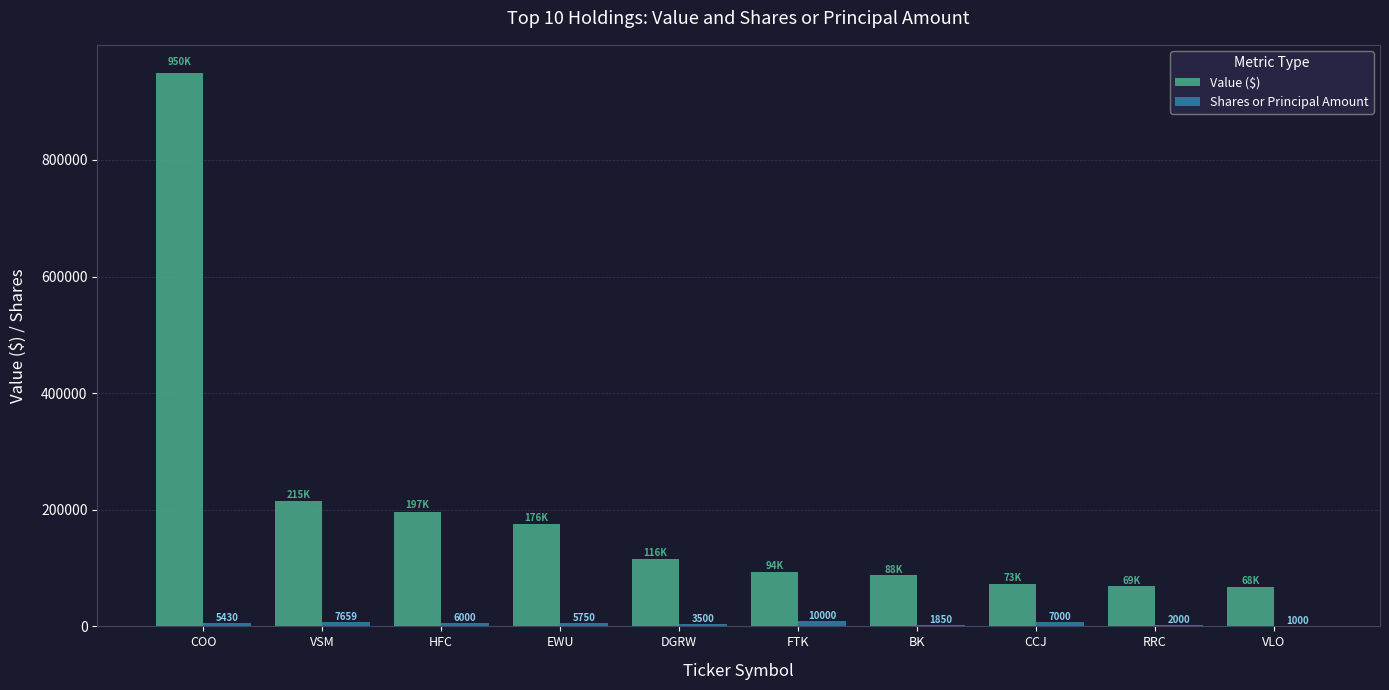

Read the Shares or Principal Amount value at EWU, to the nearest 10.

5750